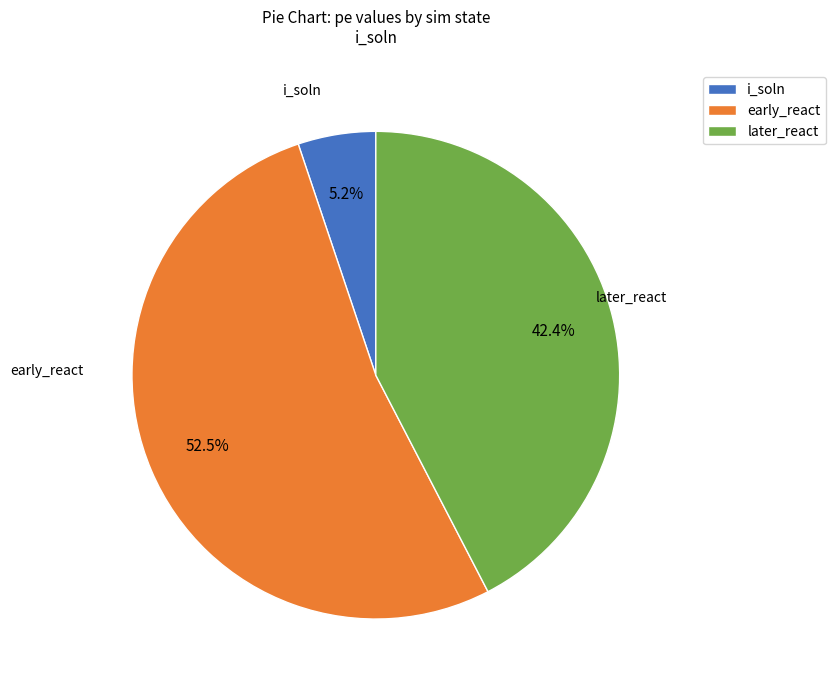

Which category has the biggest portion of the pie?

early_react